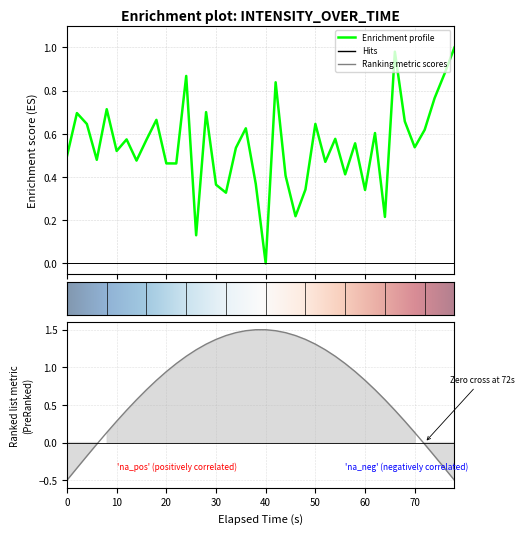

What is the label of the 37th point from the right?

30